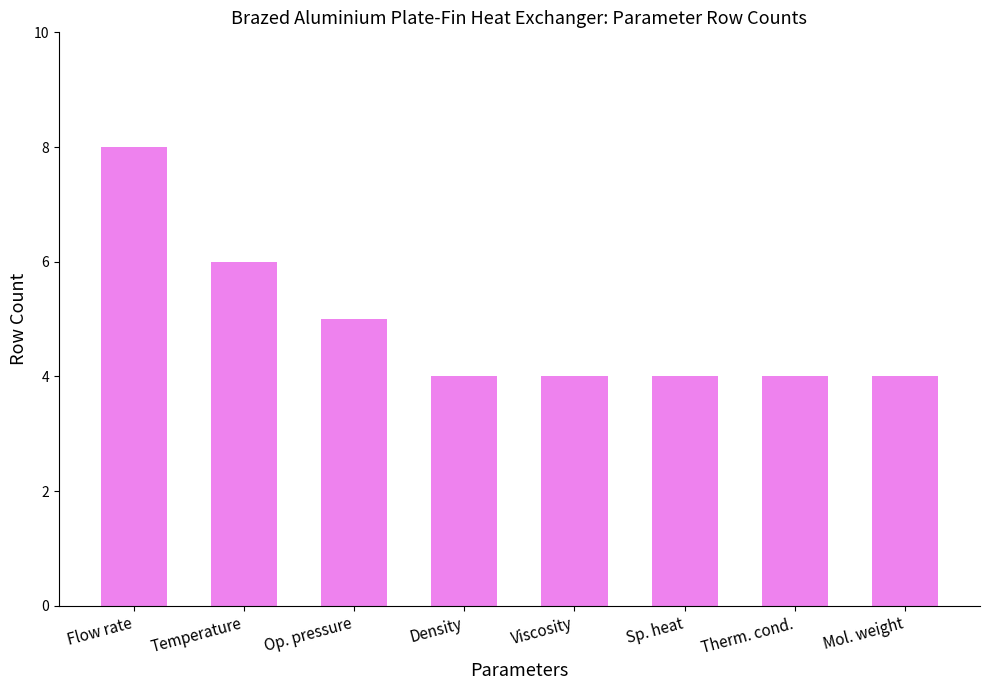

What is the value of the 5th bar from the left?

4